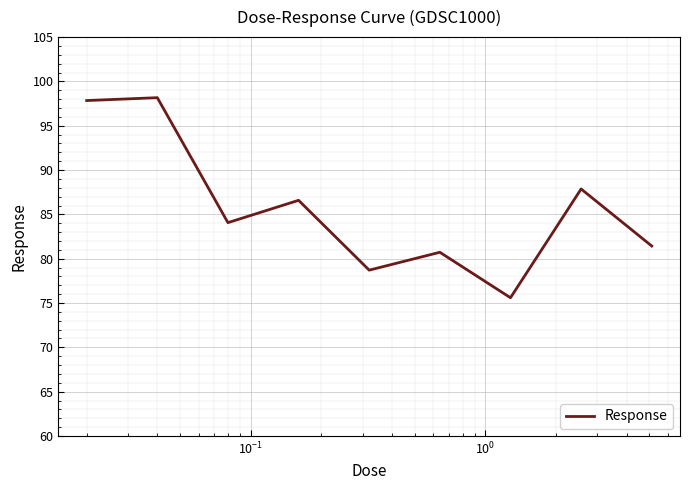

What is the minimum value shown in the chart?

75.6